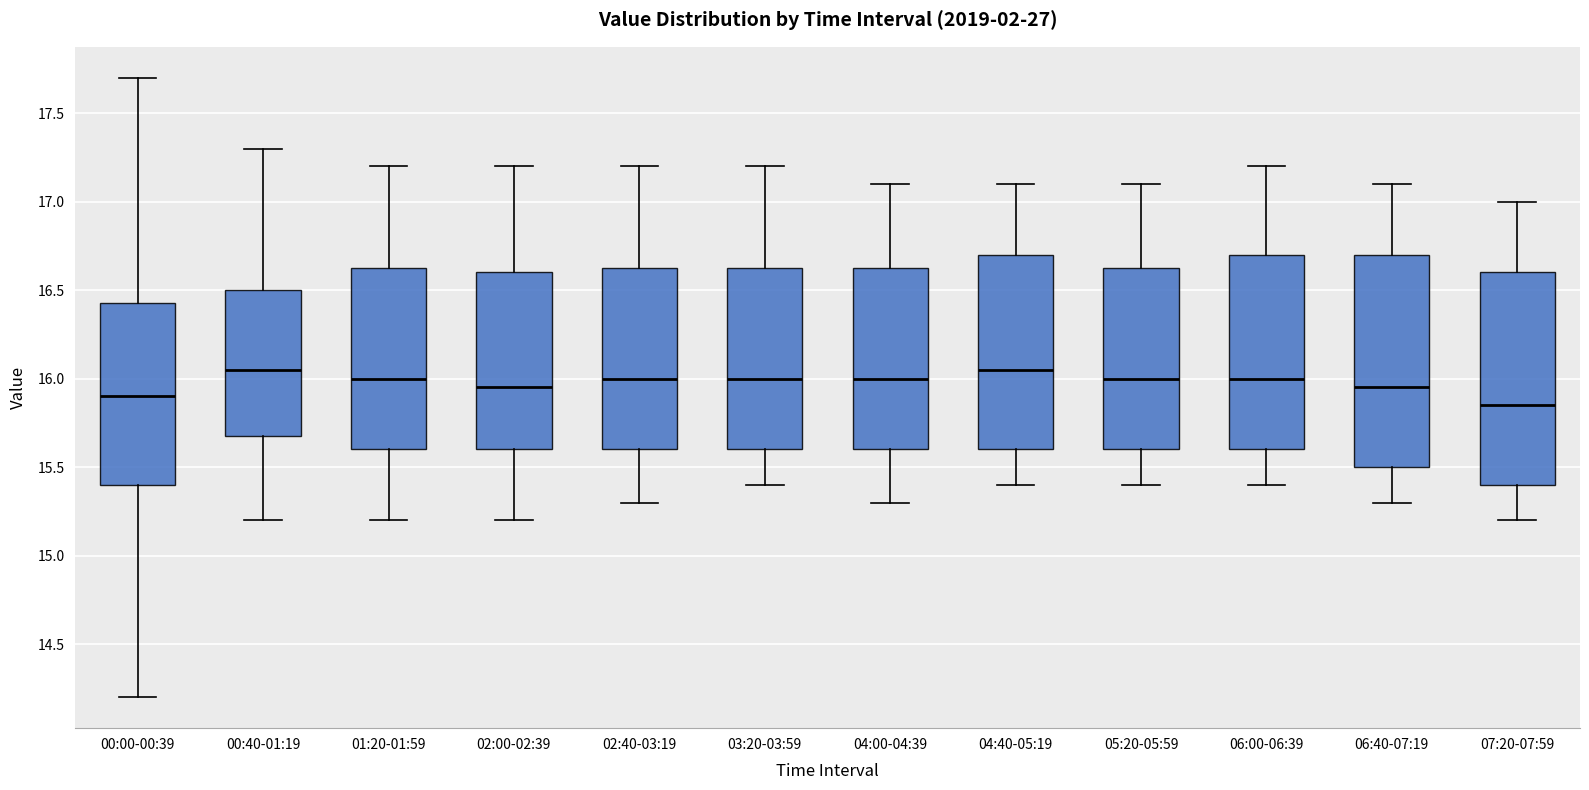

Reading left to right, transcribe this box plot: for each box, give where its median line is, the range the box spans, and where its two whiskers end, as read against the y-axis. The values are not printed on the chart, so give them approximately, as read against the axis.

00:00-00:39: median 15.90, box 15.40 to 16.45, whiskers 14.20 to 17.70
00:40-01:19: median 16.05, box 15.70 to 16.50, whiskers 15.20 to 17.30
01:20-01:59: median 16.00, box 15.60 to 16.65, whiskers 15.20 to 17.20
02:00-02:39: median 15.95, box 15.60 to 16.60, whiskers 15.20 to 17.20
02:40-03:19: median 16.00, box 15.60 to 16.65, whiskers 15.30 to 17.20
03:20-03:59: median 16.00, box 15.60 to 16.65, whiskers 15.40 to 17.20
04:00-04:39: median 16.00, box 15.60 to 16.65, whiskers 15.30 to 17.10
04:40-05:19: median 16.05, box 15.60 to 16.70, whiskers 15.40 to 17.10
05:20-05:59: median 16.00, box 15.60 to 16.65, whiskers 15.40 to 17.10
06:00-06:39: median 16.00, box 15.60 to 16.70, whiskers 15.40 to 17.20
06:40-07:19: median 15.95, box 15.50 to 16.70, whiskers 15.30 to 17.10
07:20-07:59: median 15.85, box 15.40 to 16.60, whiskers 15.20 to 17.00